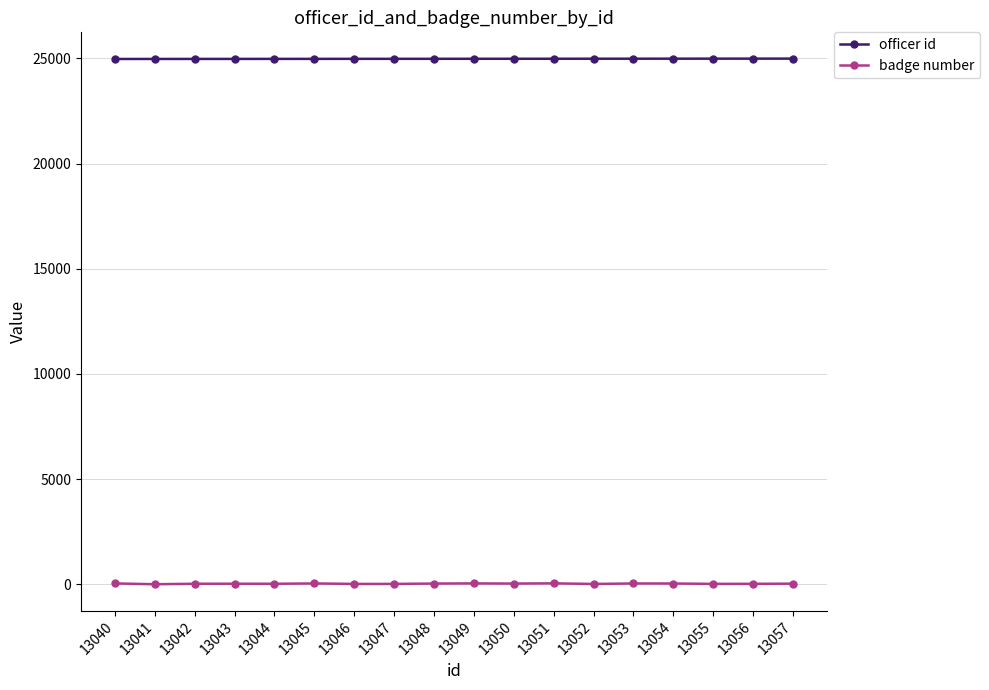

What is the minimum value for officer id?

24970